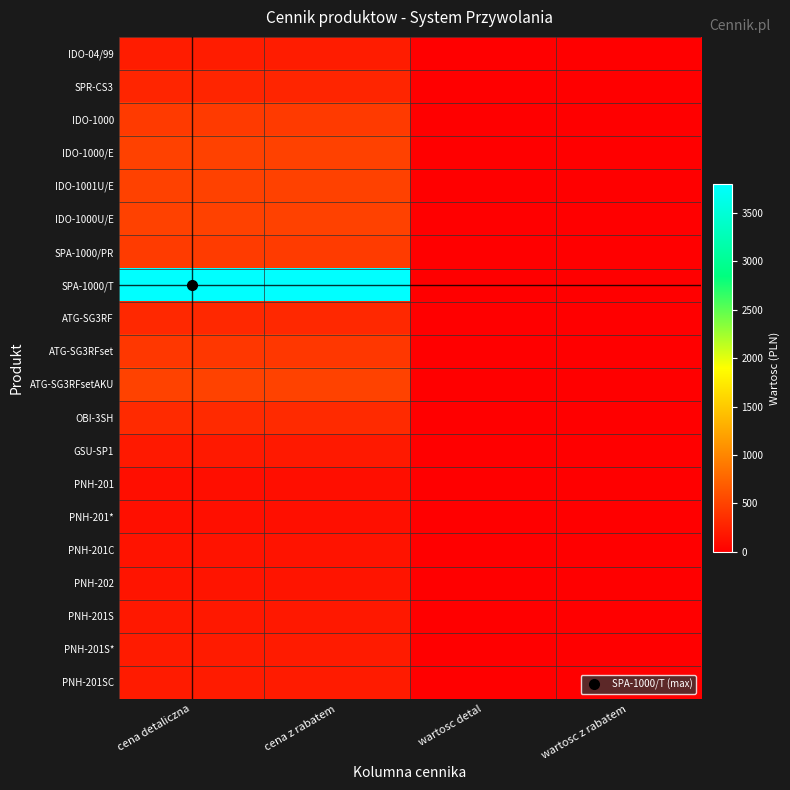

How many categories are shown in the chart?

4